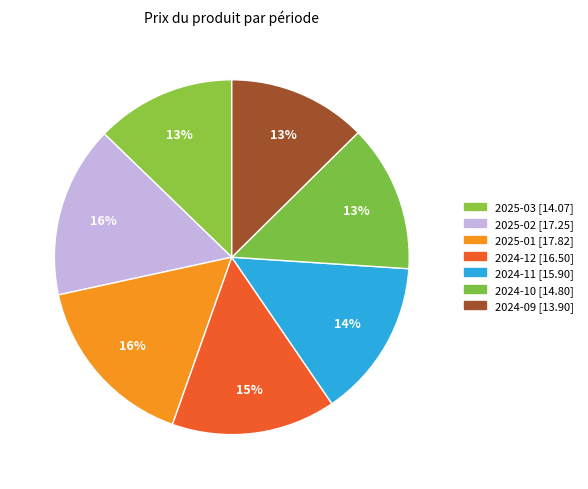

How many slices are in this pie chart?

7